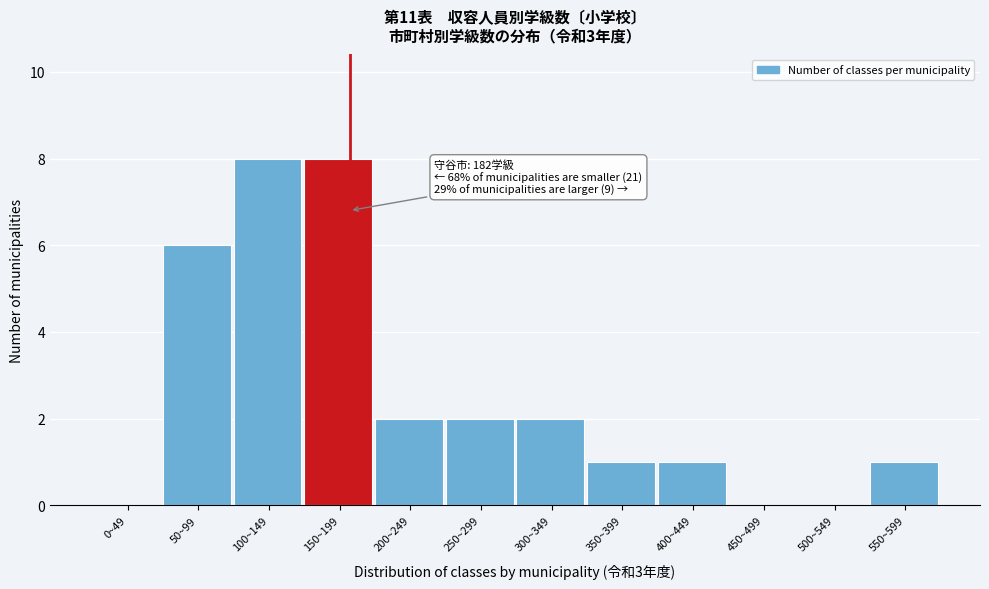

Reading left to right, list all the values displayed in this chart.

0~49=0	50~99=6	100~149=8	150~199=8	200~249=2	250~299=2	300~349=2	350~399=1	400~449=1	450~499=0	500~549=0	550~599=1